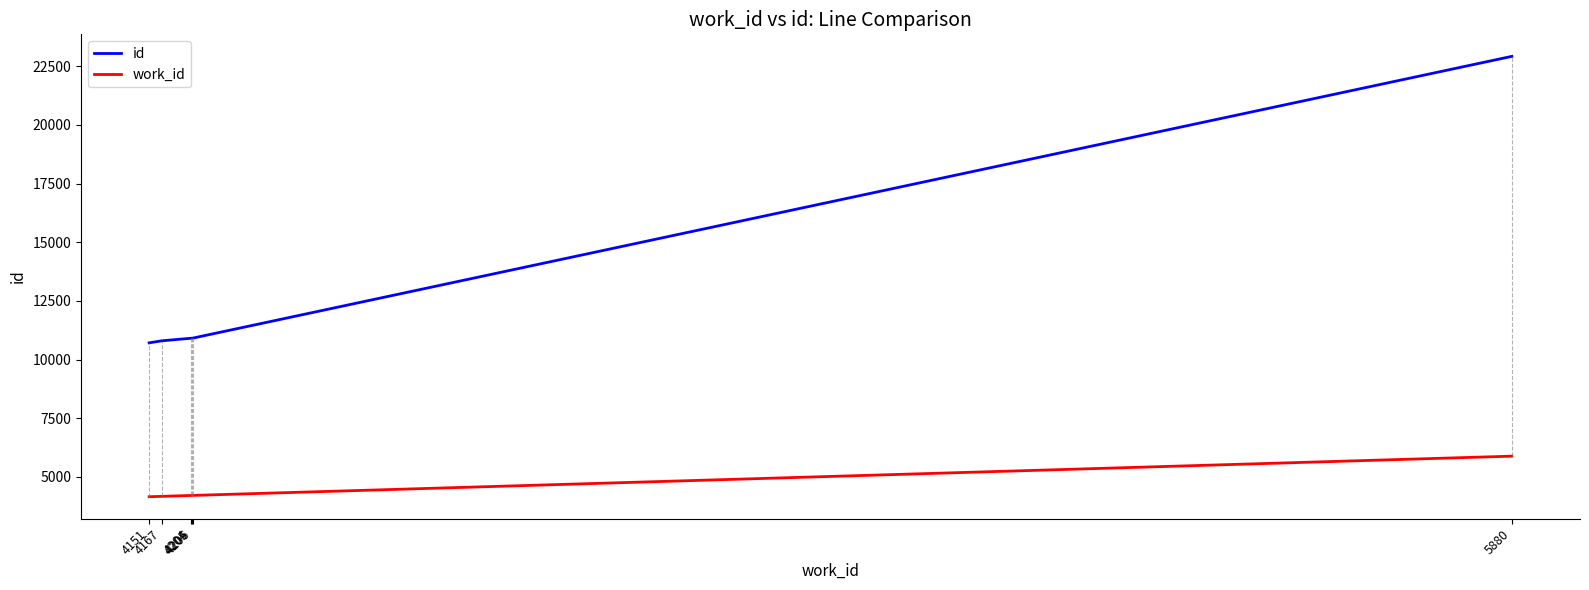

At which category is the sum across all series the highest?

5880